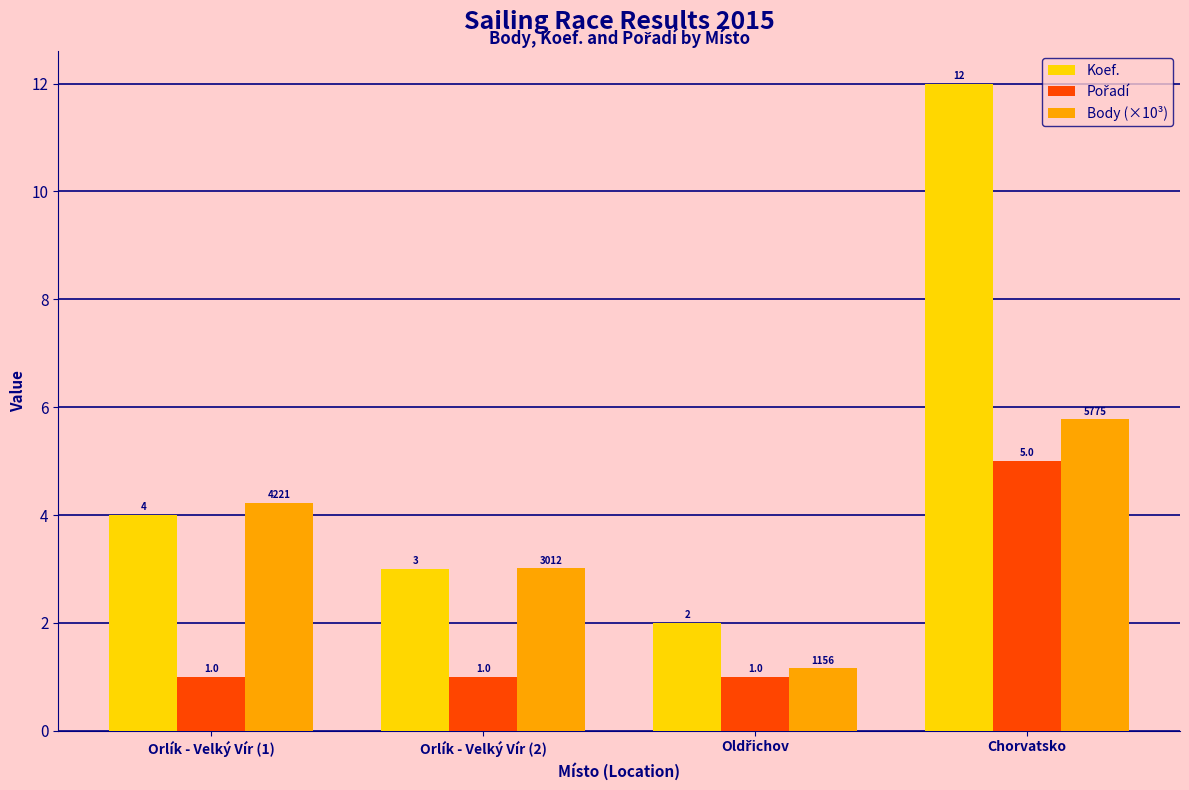

What is the minimum value shown in the chart?

1.0